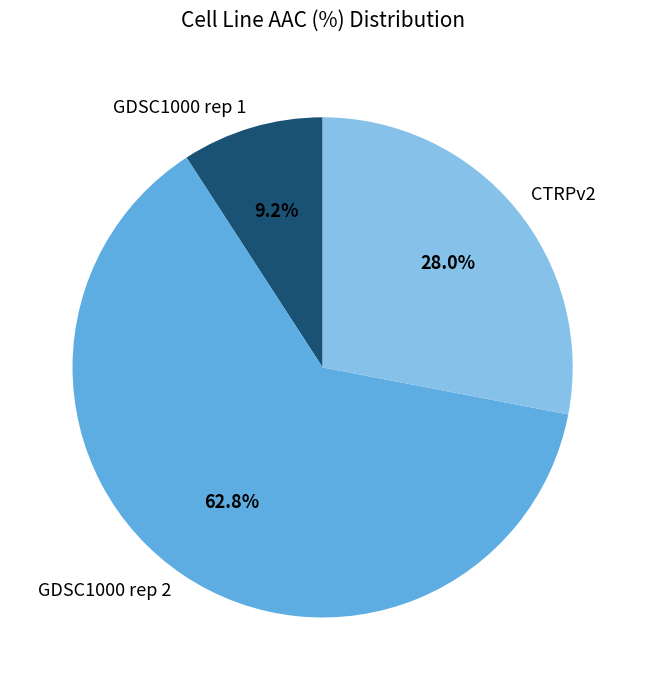

What portion of the pie excludes CTRPv2?

72.0%